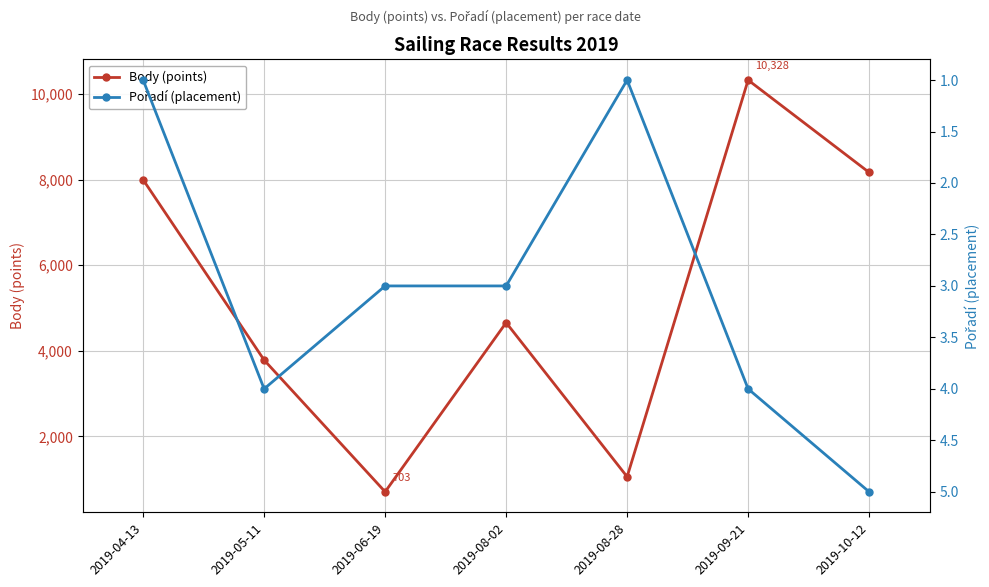

Reading right to left, transcribe all the data shown in this chart.

Body (points): 8169	10328	1055	4657	703	3782	7997
Pořadí (placement): 5	4	1	3	3	4	1